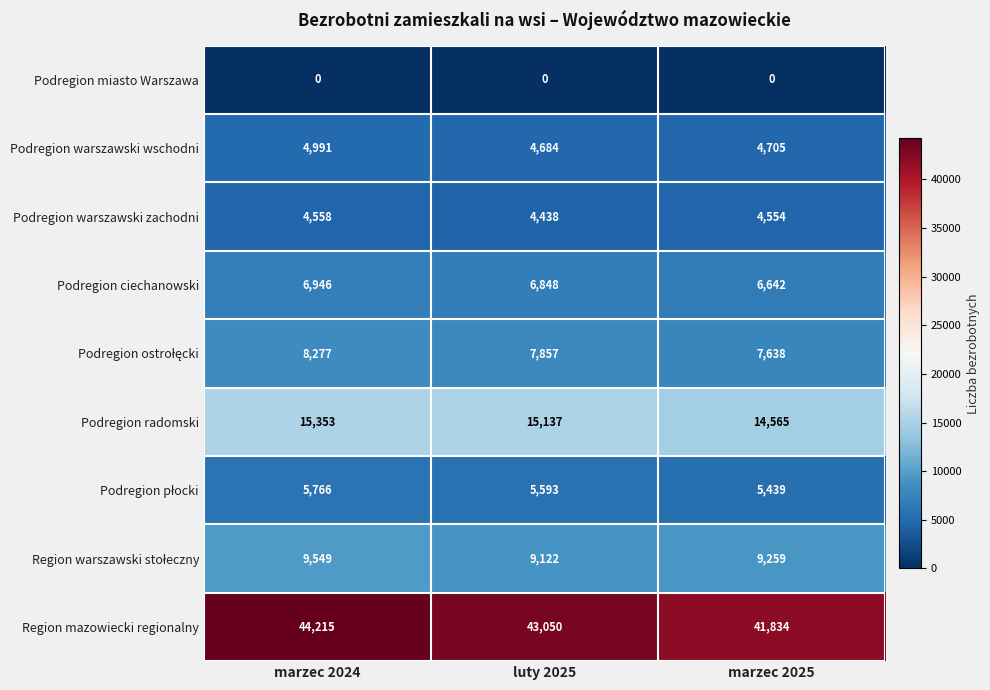

True or false: Podregion radomski has a value of 15353 at marzec 2024.

True